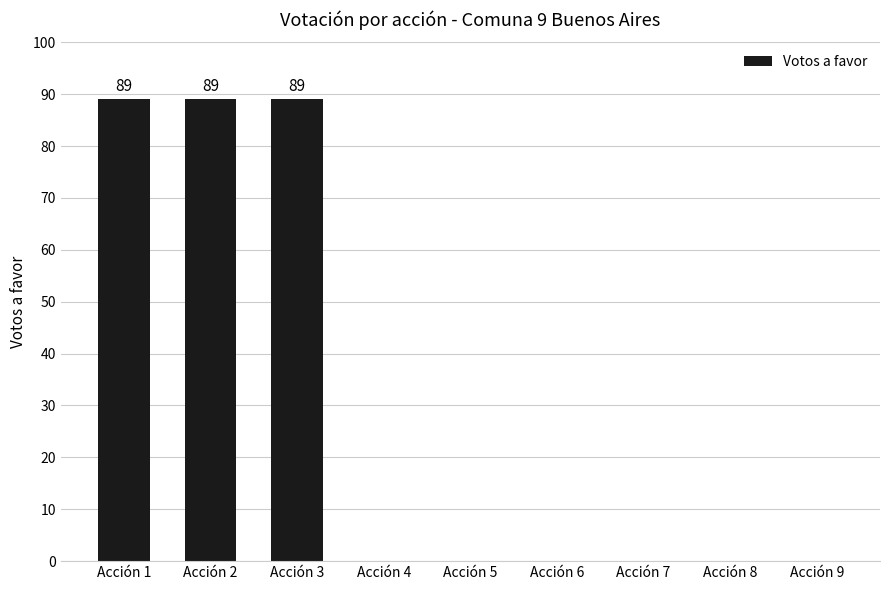

What is the greatest value displayed?

89